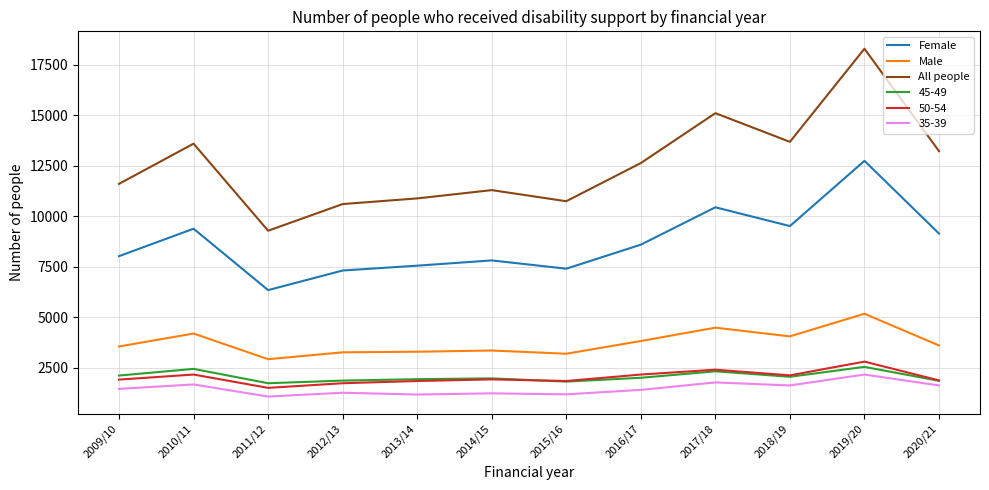

Is the value of All people at 2014/15 greater than the value of 45-49 at 2013/14?

Yes